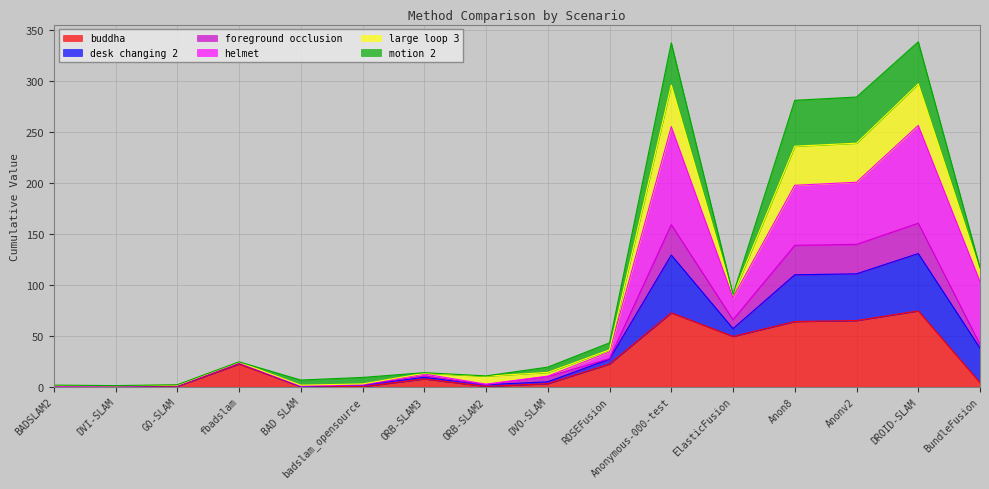

The value of buddha at Anonymous-000-test is 72.6. True or false?

True